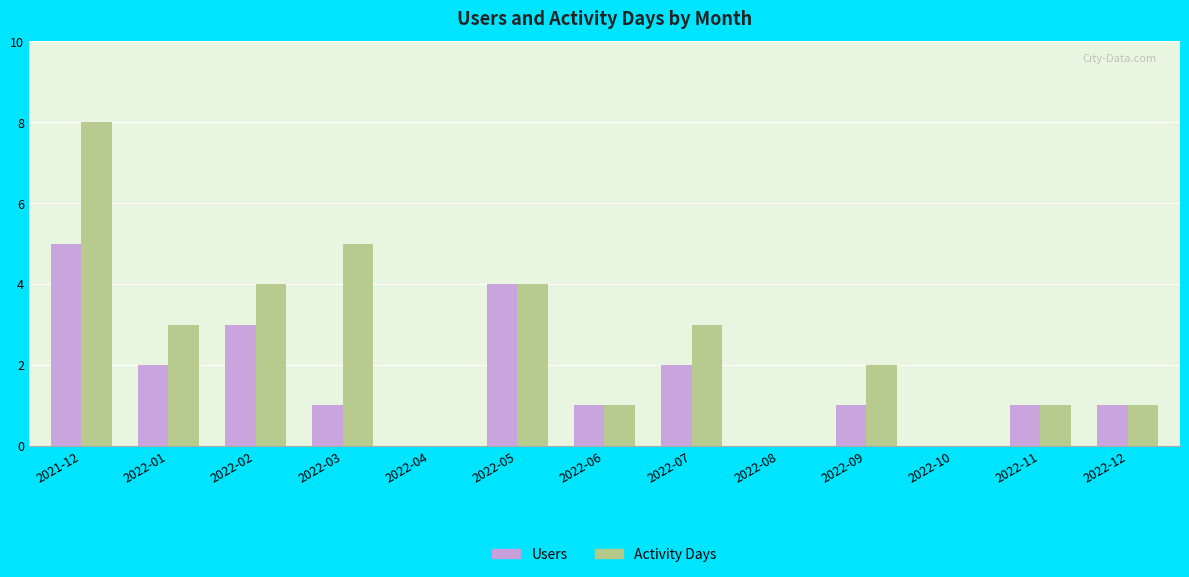

What are all the series names shown in the legend?

Users, Activity Days